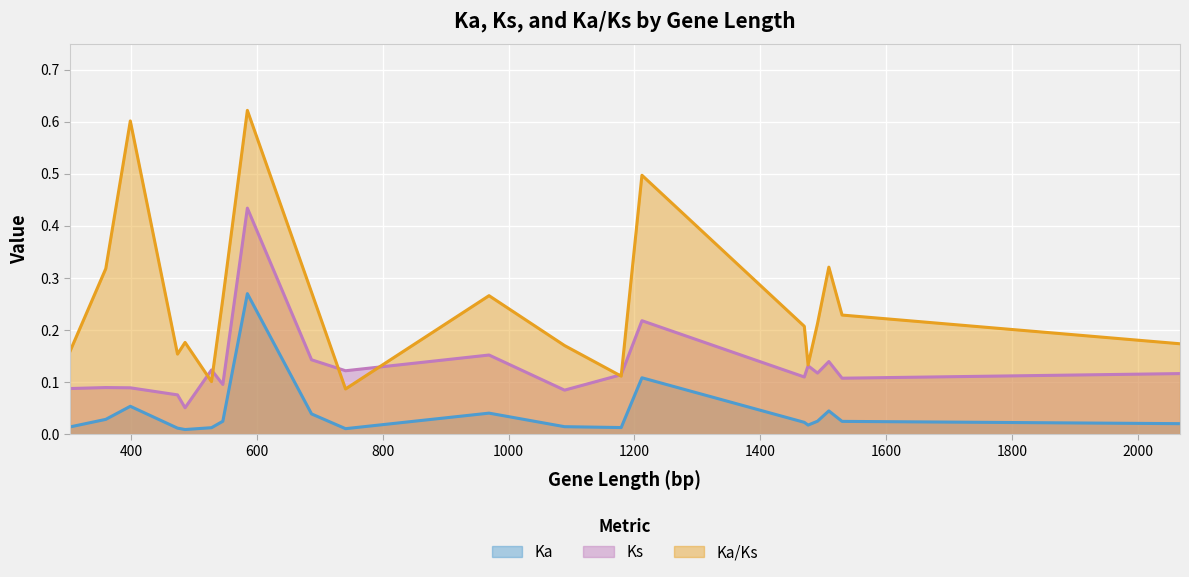

Is the value of Ks at 687 greater than the value of Ka at 741?

Yes